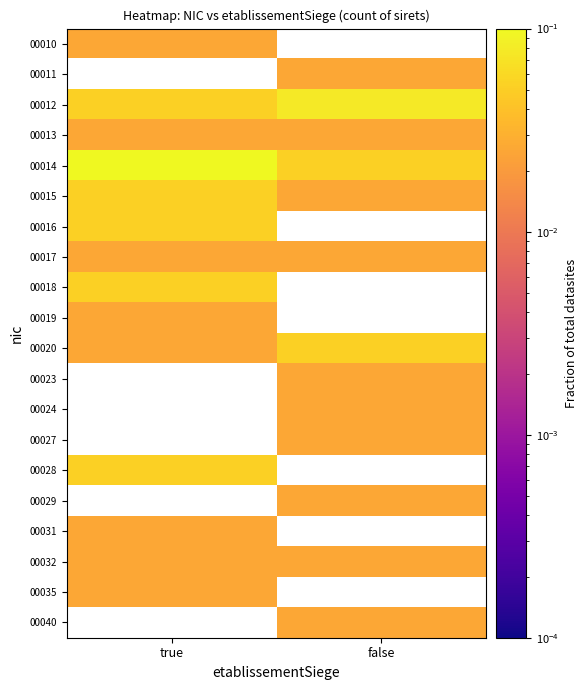

How many distinct data groups are displayed?

20